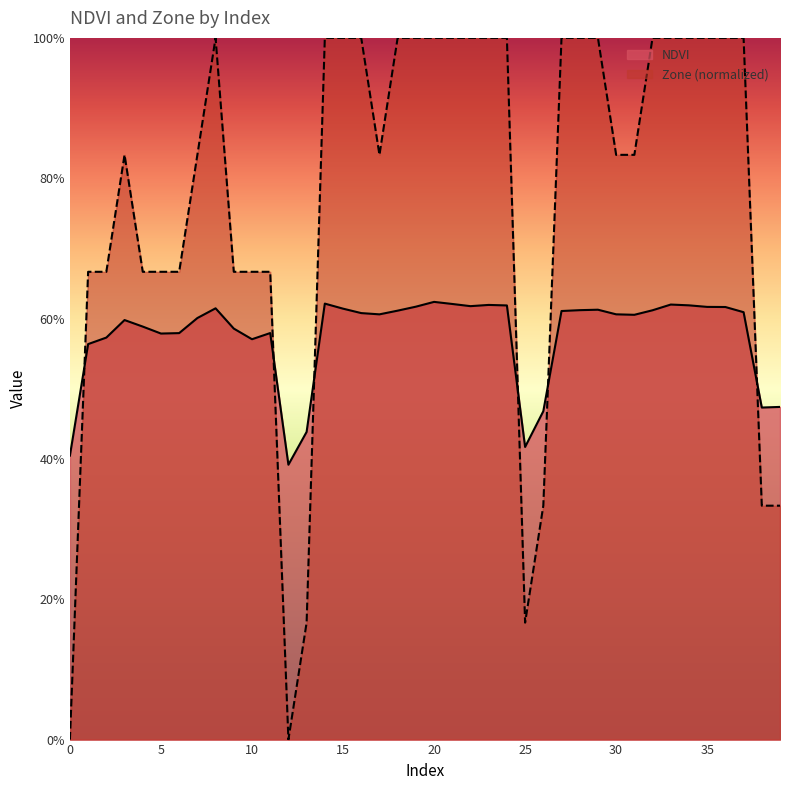

What is the value of the NDVI point at the 27th from the left?

0.5